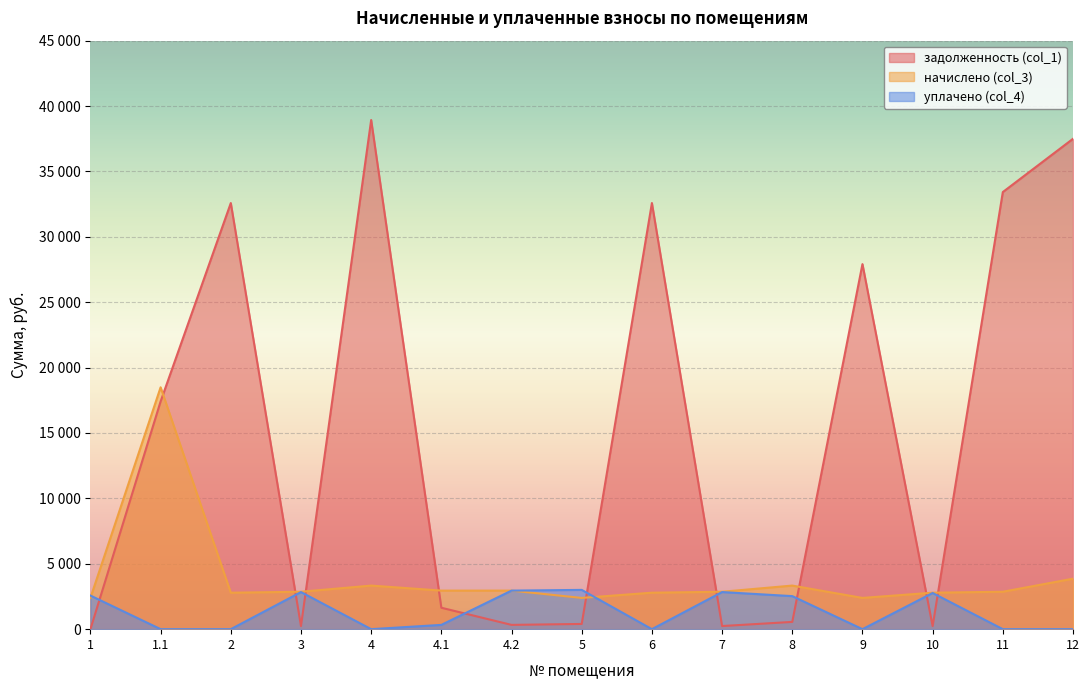

At how many categories does at least one series exceed 24068?

6